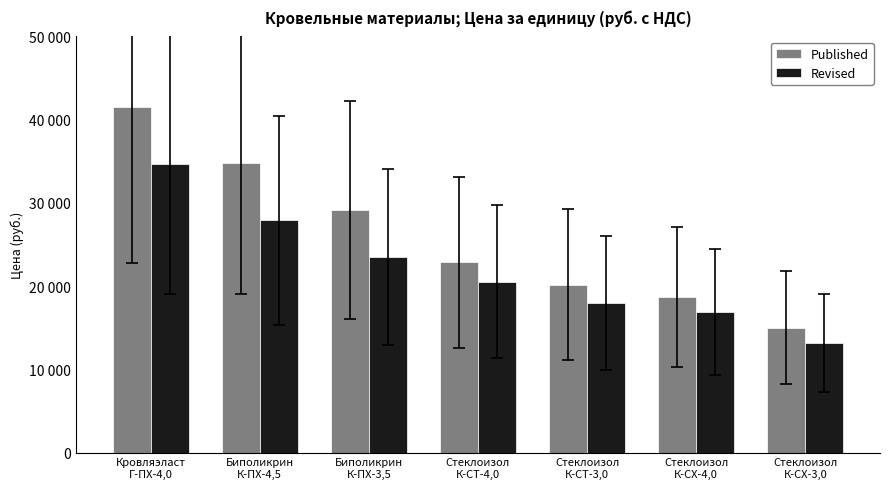

Rank the series at Стеклоизол
К-СТ-3,0 from highest to lowest value.

Published, Revised